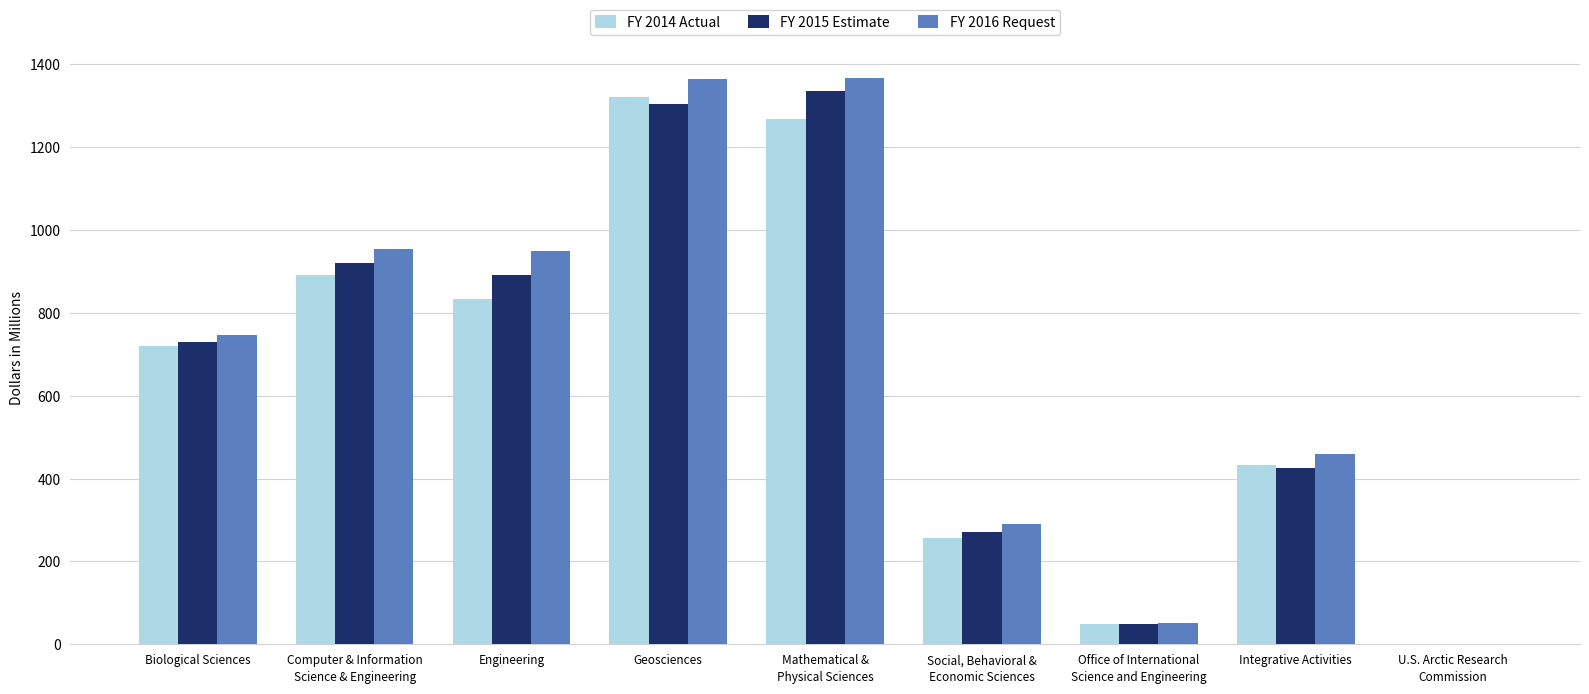

Which series changed the most between Engineering and Geosciences?

FY 2014 Actual